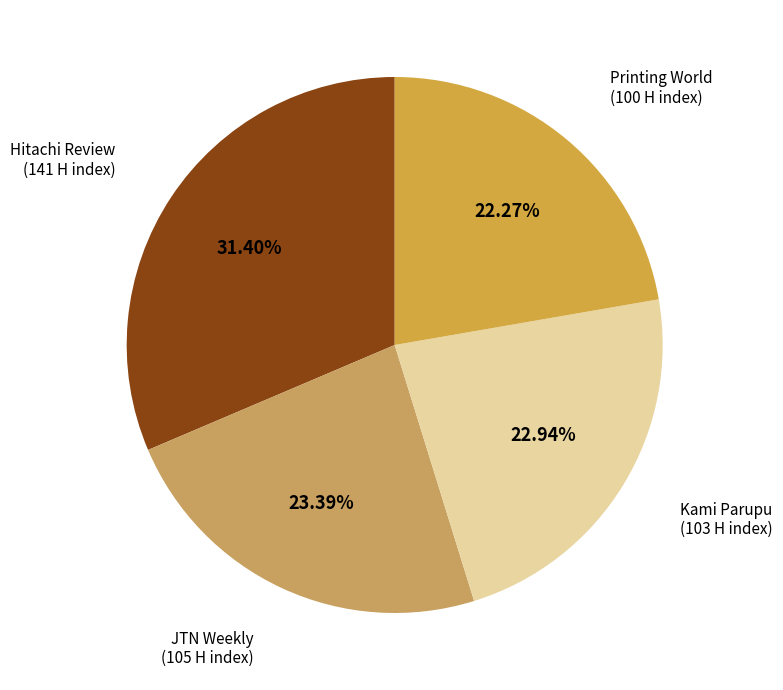

Rank the categories by value from lowest to highest.

Printing World (Rank 4), Kami Parupu (Rank 3), JTN Weekly (Rank 2), Hitachi Review (Rank 1)